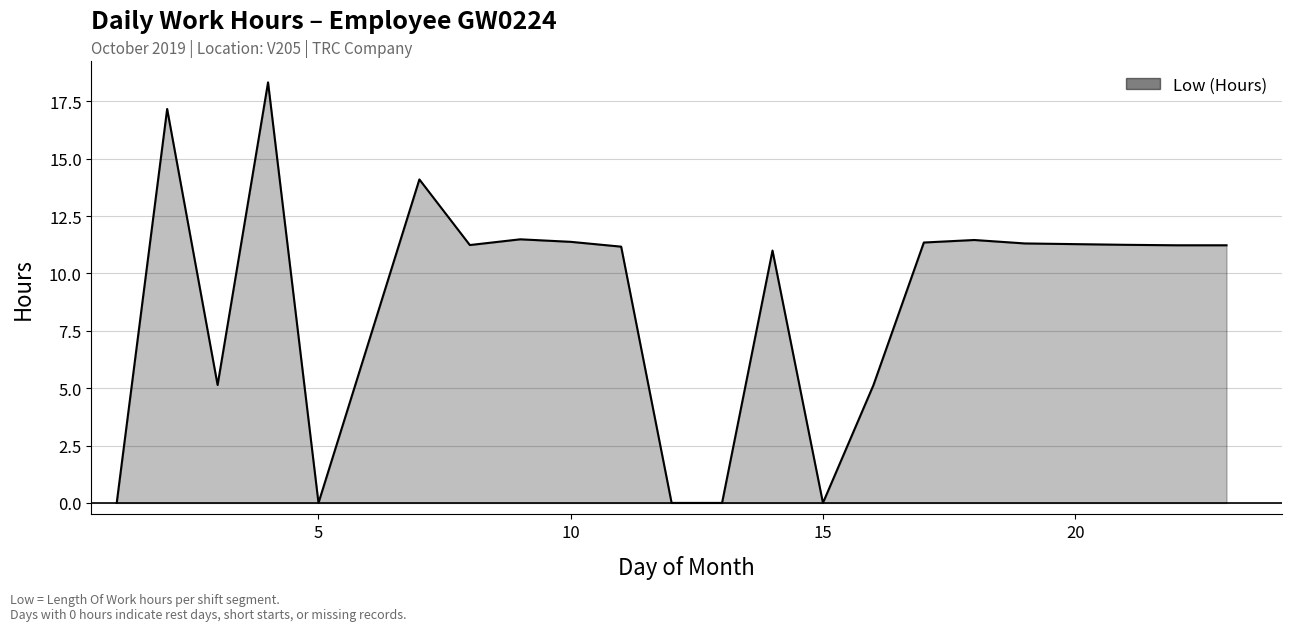

True or false: the data shows 6.3 at 5.

False